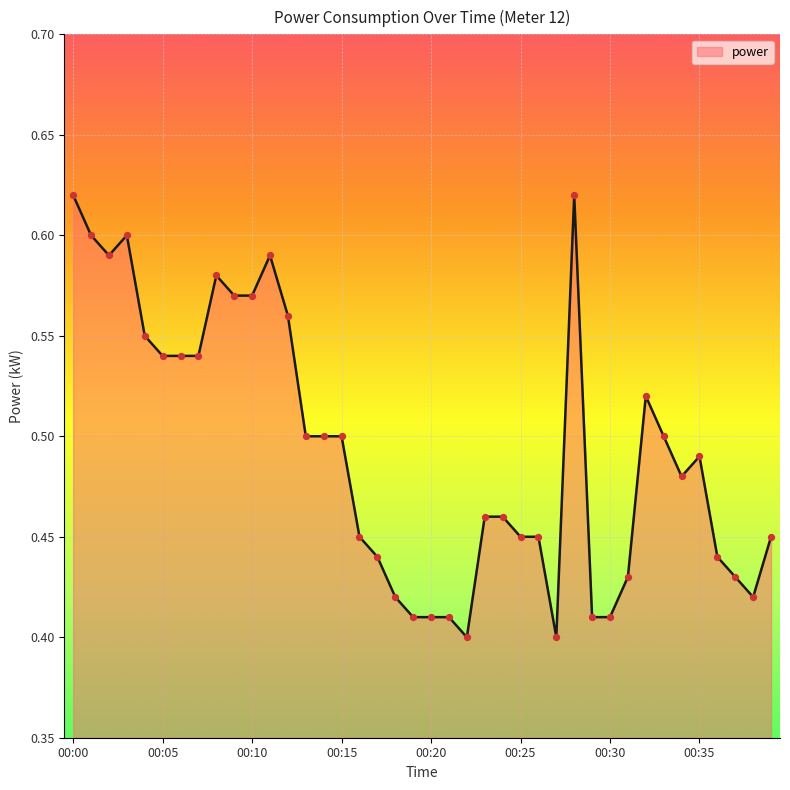

How many lines are shown in the chart?

1